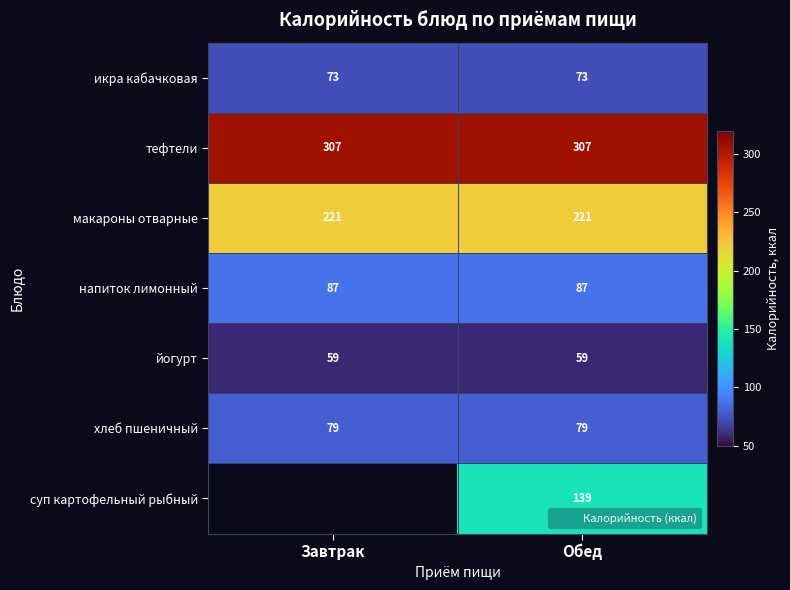

Which series has the largest total across all categories?

тефтели